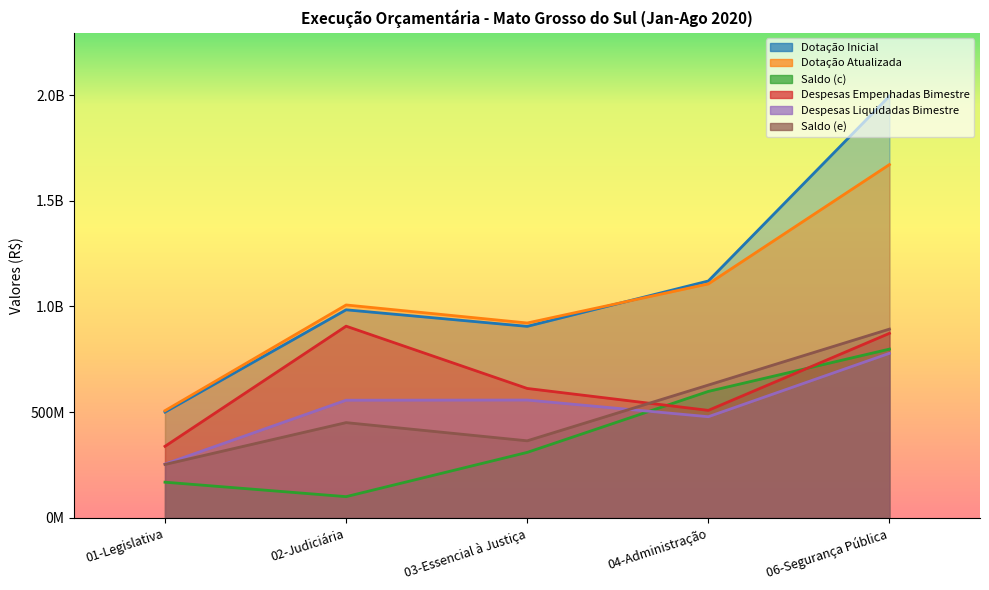

What is the label of the 2nd point from the left?

02-Judiciária